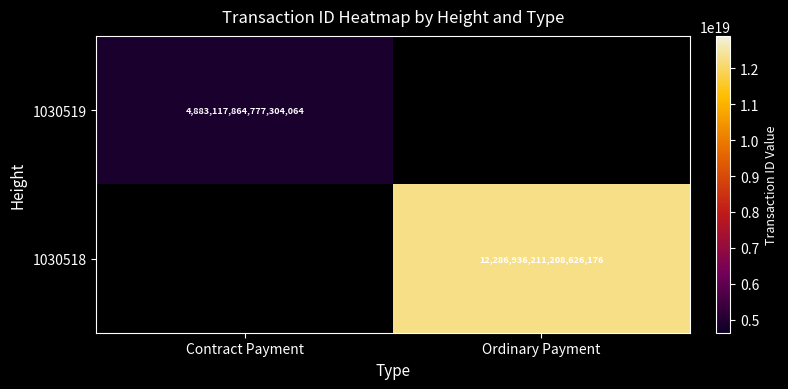

What is the maximum value shown in the chart?

12286936211208626176.0